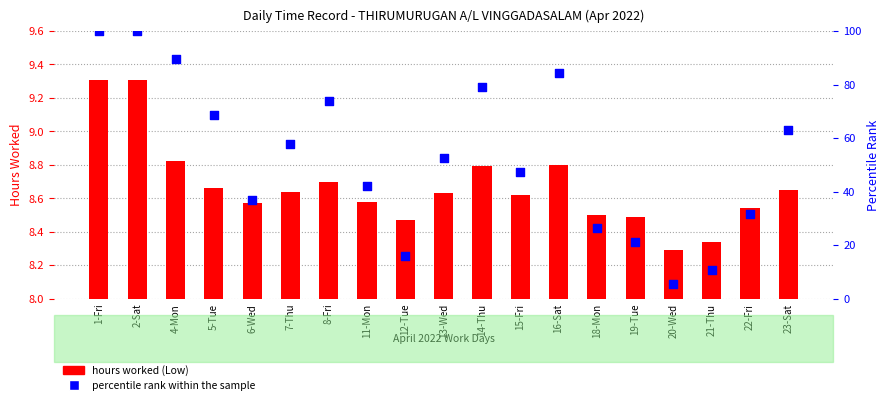

What are all the series names shown in the legend?

hours worked, percentile rank within the sample